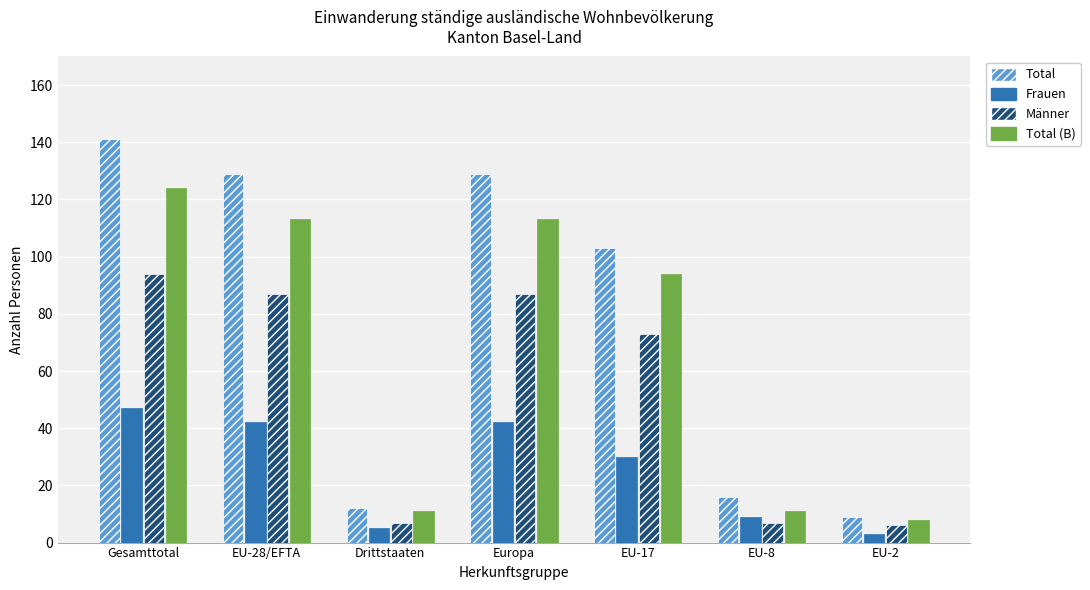

The Männer series shows 7 at EU-8. True or false?

True